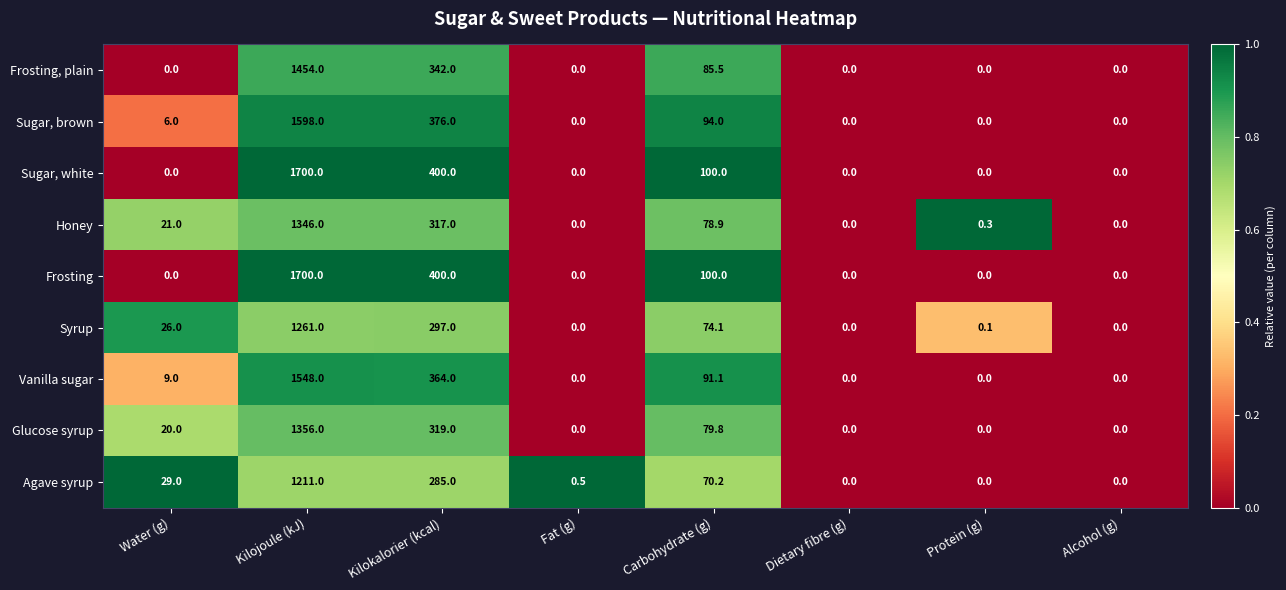

What value does the Agave syrup series have at Kilokalorier (kcal)?

285.0